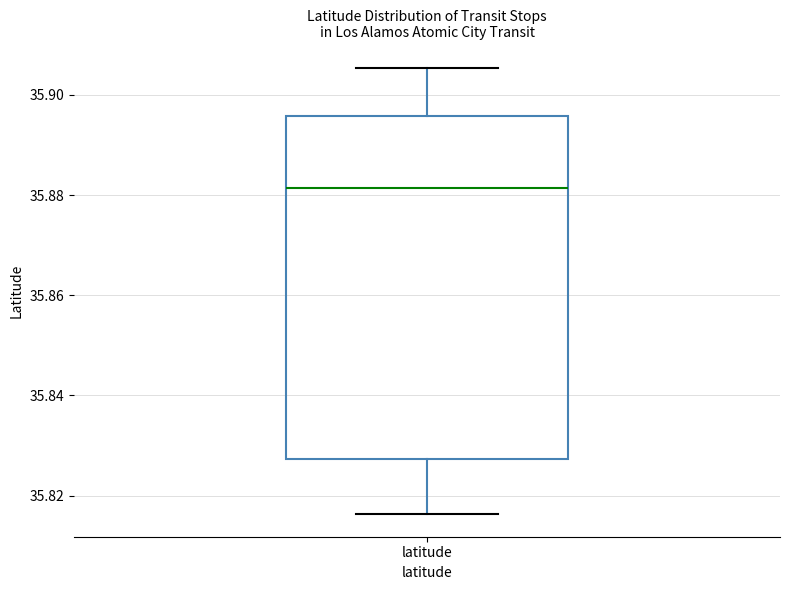

Transcribe this box plot: give where the median line is, the range the box spans, and where the two whiskers end, as read against the y-axis. The values are not printed on the chart, so give them approximately, as read against the axis.

median 35.882, box 35.828 to 35.896, whiskers 35.816 to 35.906